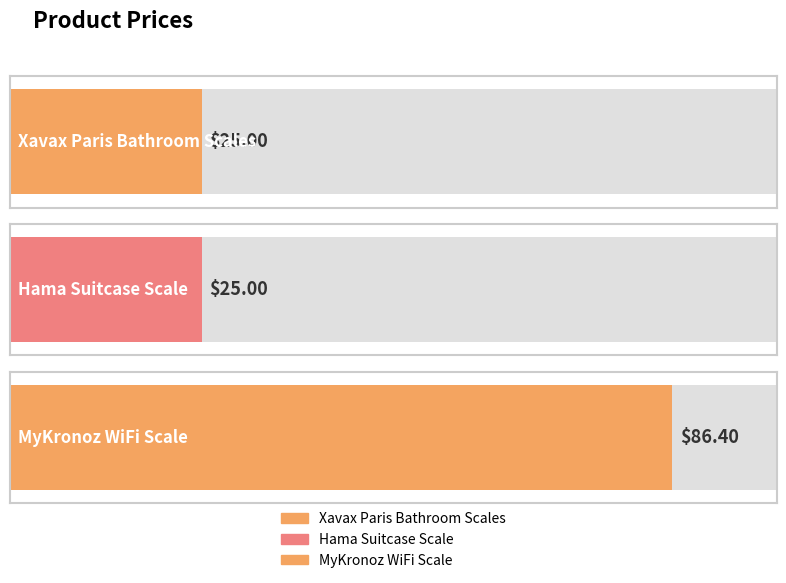

List the labels in order of value, smallest first.

Xavax Paris Bathroom Scales, Hama Suitcase Scale, MyKronoz WiFi Scale